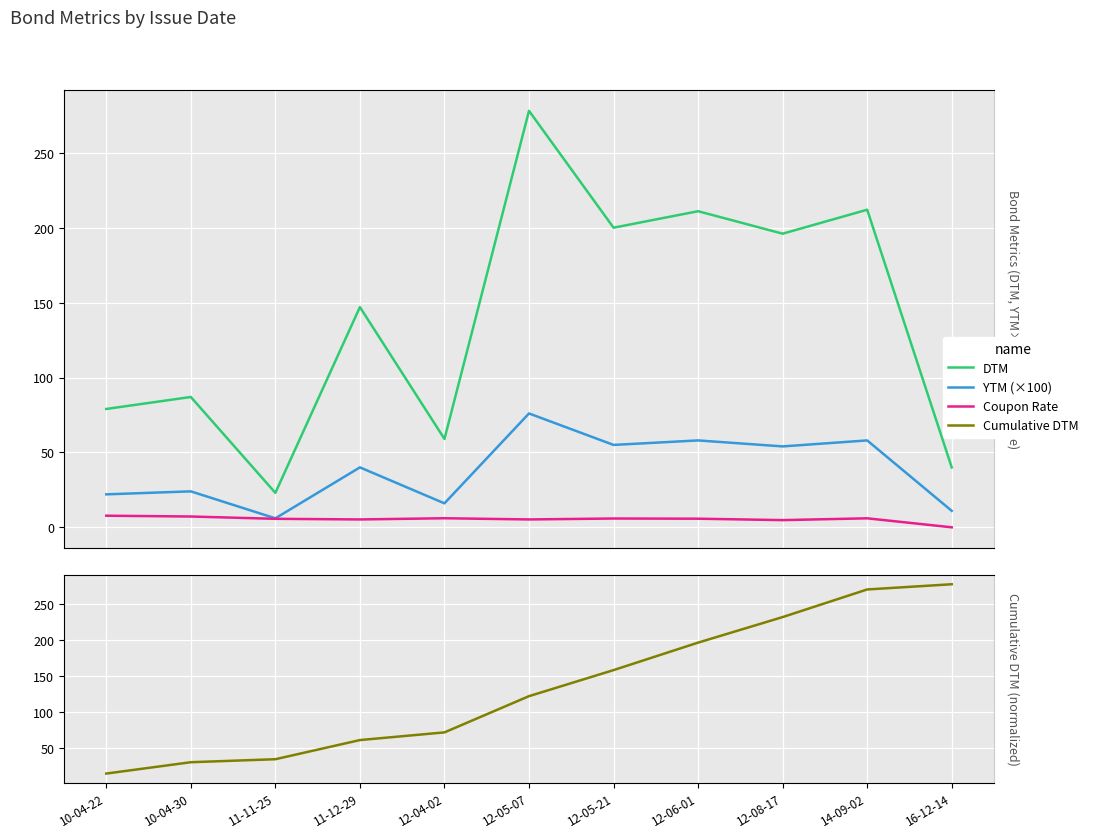

What is the approximate value of Coupon Rate at 12-04-02?

6.0